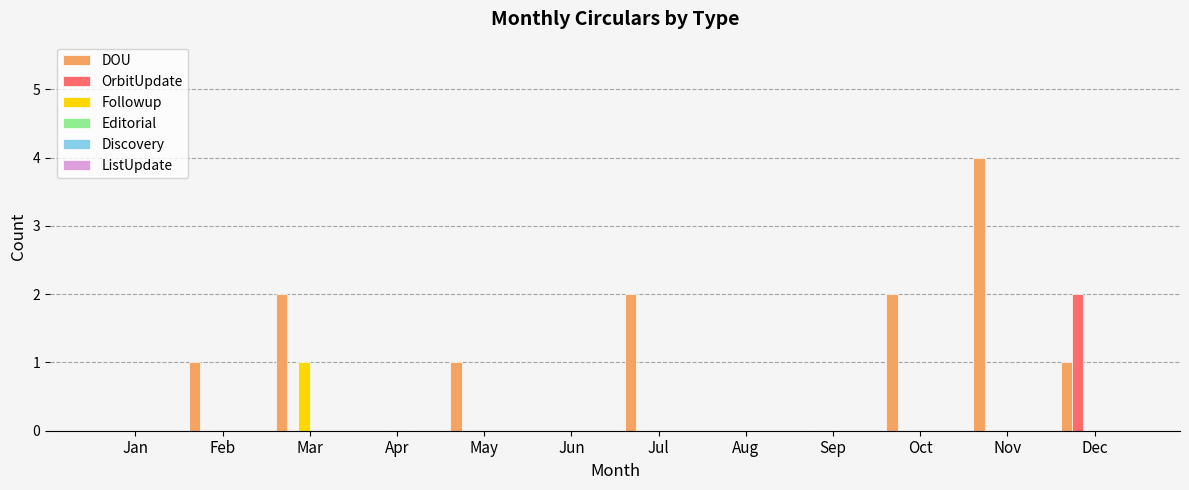

Is it true that DOU equals 1 at Sep?

False